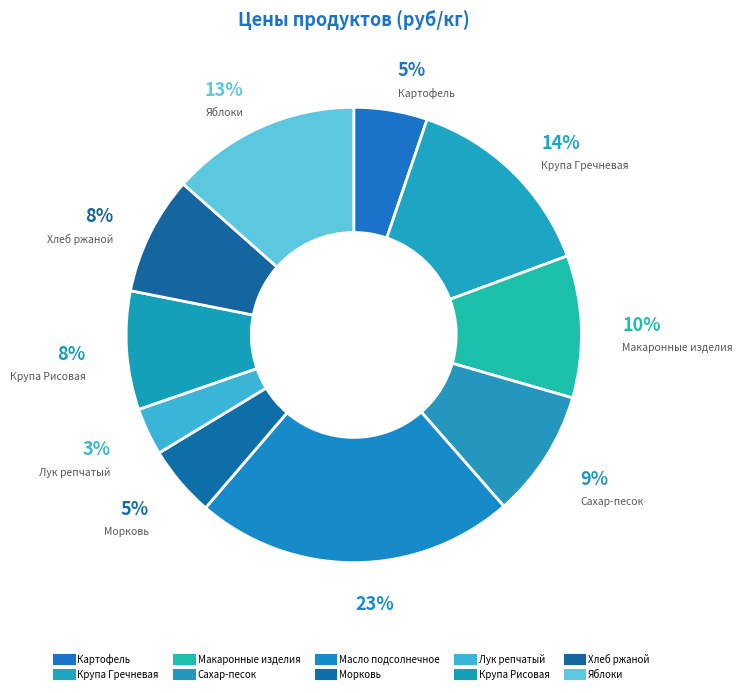

To the nearest percent, what is the average slice percentage?

10%